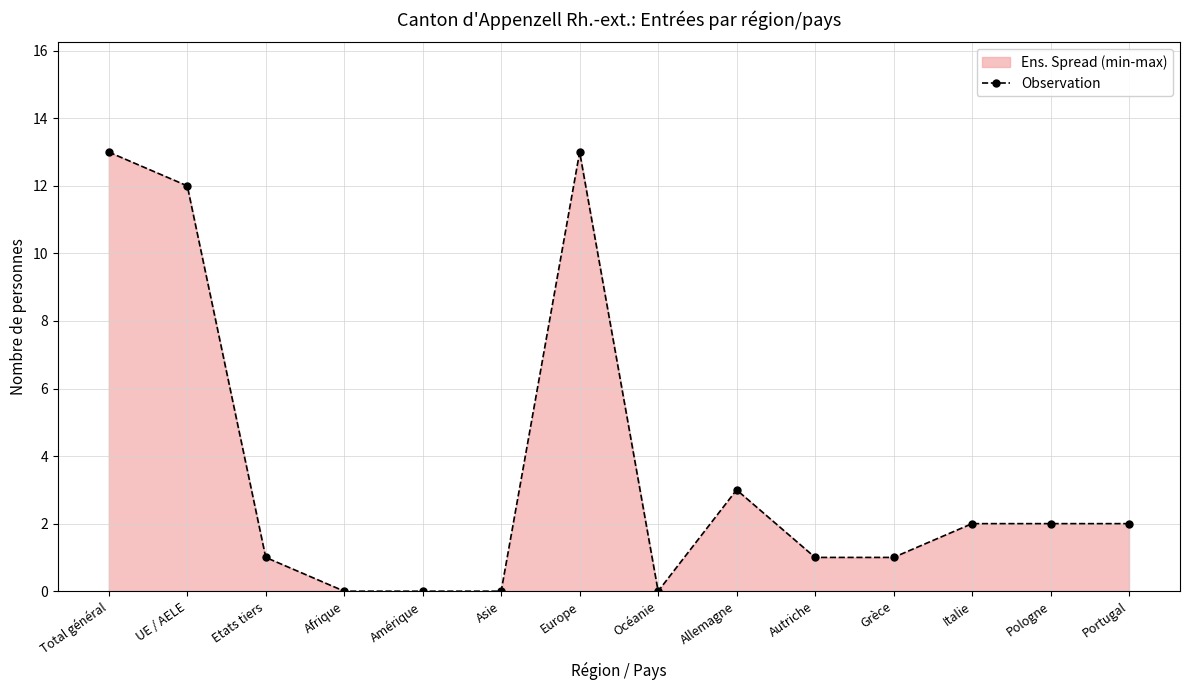

Which has a higher value, Océanie or UE / AELE?

UE / AELE